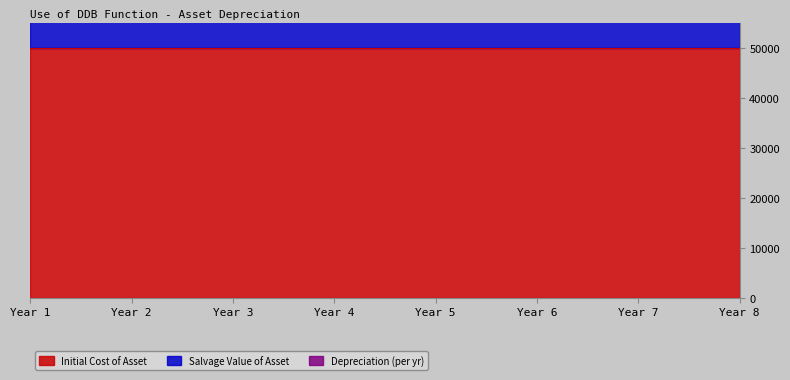

Reading left to right, transcribe all the data shown in this chart.

Initial Cost of Asset: 50000.0	50000.0	50000.0	50000.0	50000.0	50000.0	50000.0	50000.0
Salvage Value of Asset: 15000.0	15000.0	15000.0	15000.0	15000.0	15000.0	15000.0	15000.0
Depreciation (per yr): 7031.2	7031.2	7031.2	7031.2	7031.2	7031.2	7031.2	7031.2